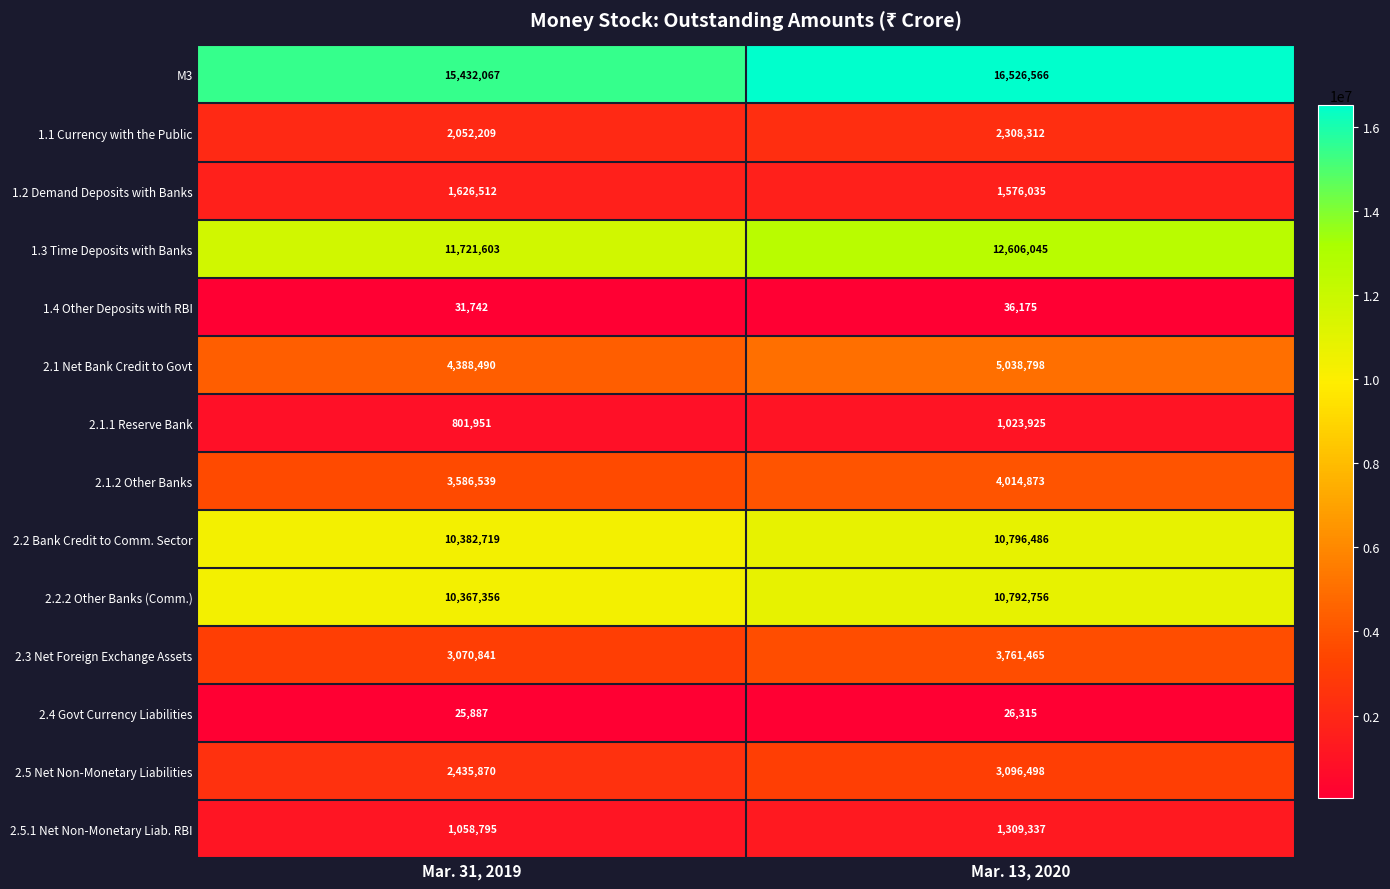

Which series has the largest total across all categories?

M3